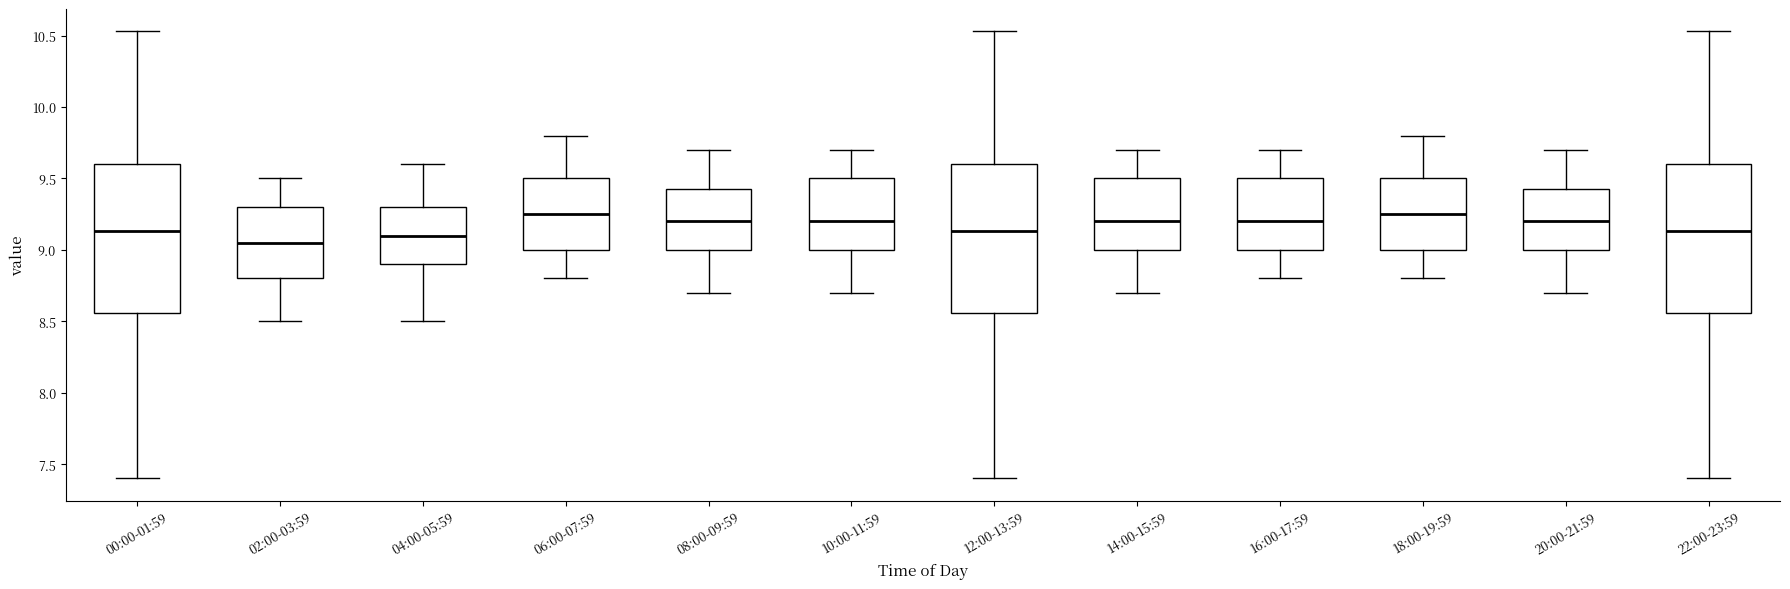

Reading left to right, read every box against the y-axis: the position of its median line, the range the box covers, and the ends of its whiskers. The values are not printed on the chart, so give them approximately, as read against the axis.

00:00-01:59: median 9.15, box 8.55 to 9.60, whiskers 7.40 to 10.55
02:00-03:59: median 9.05, box 8.80 to 9.30, whiskers 8.50 to 9.50
04:00-05:59: median 9.10, box 8.90 to 9.30, whiskers 8.50 to 9.60
06:00-07:59: median 9.25, box 9.00 to 9.50, whiskers 8.80 to 9.80
08:00-09:59: median 9.20, box 9.00 to 9.45, whiskers 8.70 to 9.70
10:00-11:59: median 9.20, box 9.00 to 9.50, whiskers 8.70 to 9.70
12:00-13:59: median 9.15, box 8.55 to 9.60, whiskers 7.40 to 10.55
14:00-15:59: median 9.20, box 9.00 to 9.50, whiskers 8.70 to 9.70
16:00-17:59: median 9.20, box 9.00 to 9.50, whiskers 8.80 to 9.70
18:00-19:59: median 9.25, box 9.00 to 9.50, whiskers 8.80 to 9.80
20:00-21:59: median 9.20, box 9.00 to 9.45, whiskers 8.70 to 9.70
22:00-23:59: median 9.15, box 8.55 to 9.60, whiskers 7.40 to 10.55